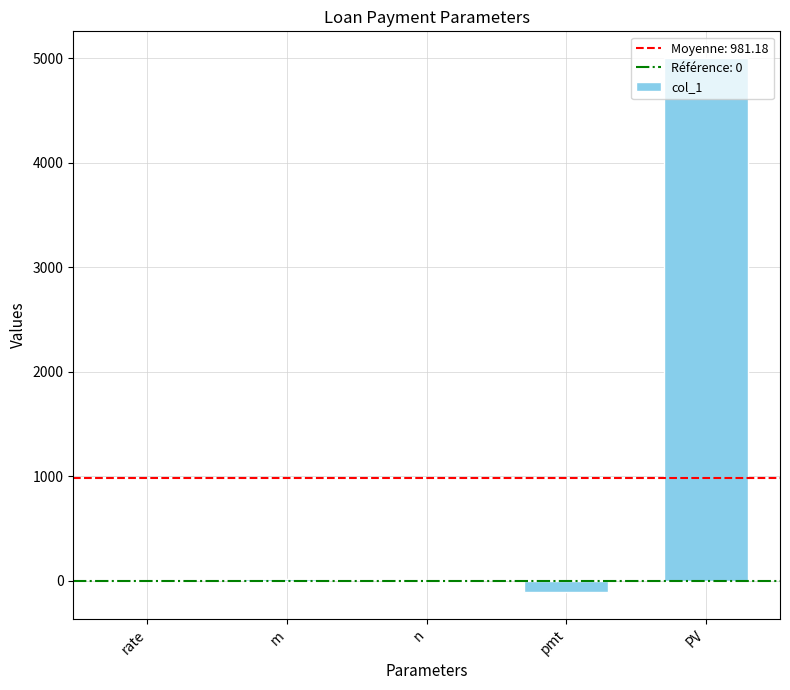

The chart shows a value of 7083.1 at PV. True or false?

False